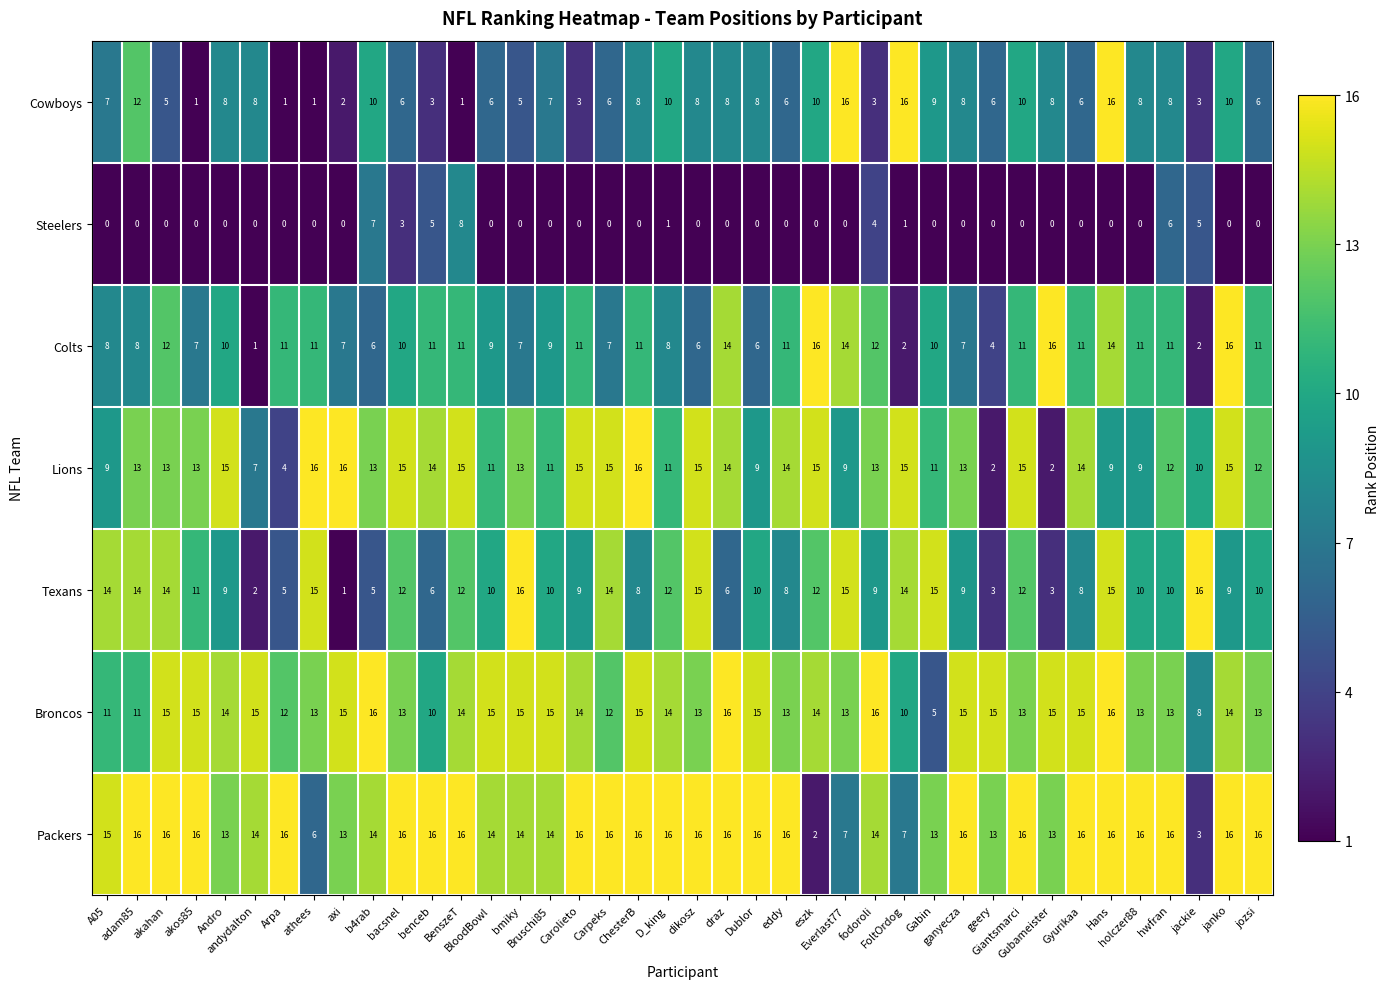

What is the highest value of the Steelers series?

8